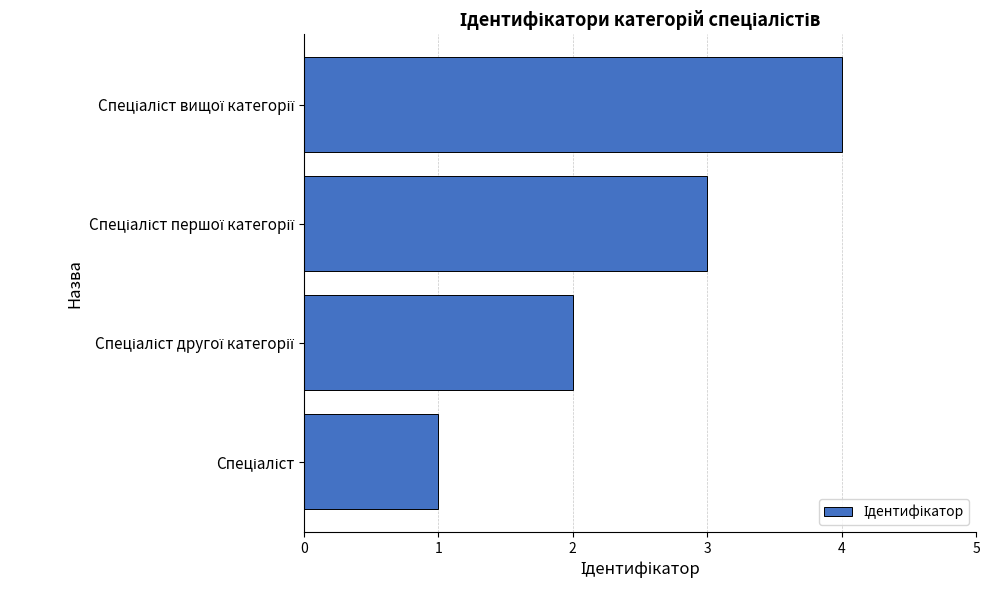

How many data points are less than 3?

2